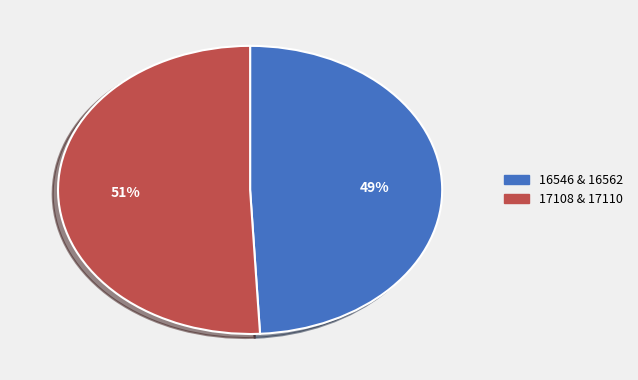

Which category has the smallest portion of the pie?

16546 & 16562